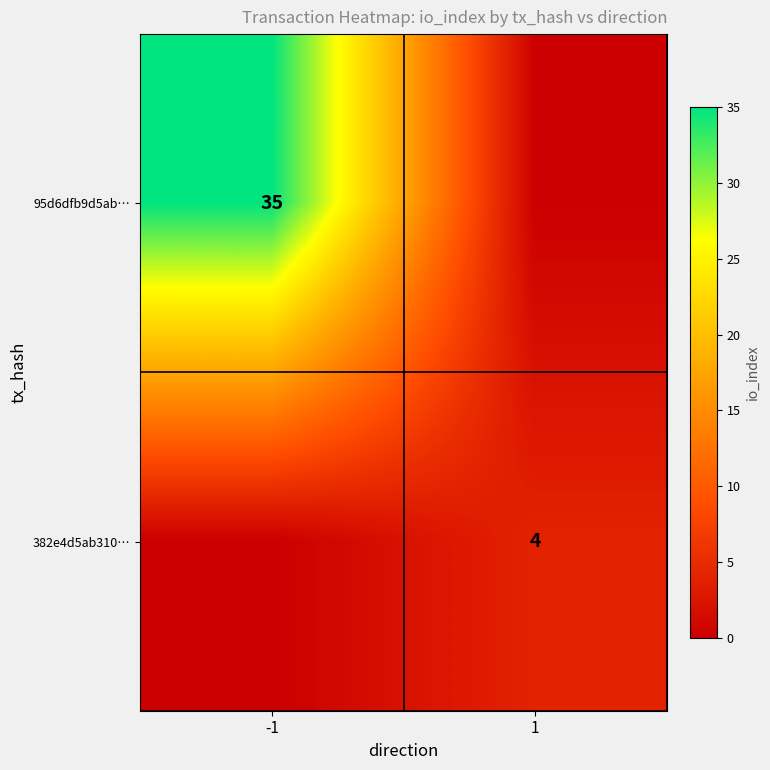

Rank the categories by 382e4d5ab310… value from highest to lowest.

1, -1